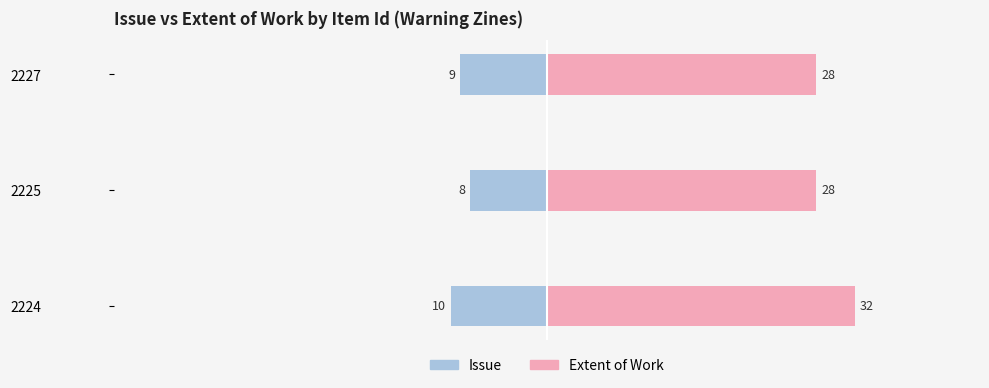

At how many categories does at least one series exceed 0?

3